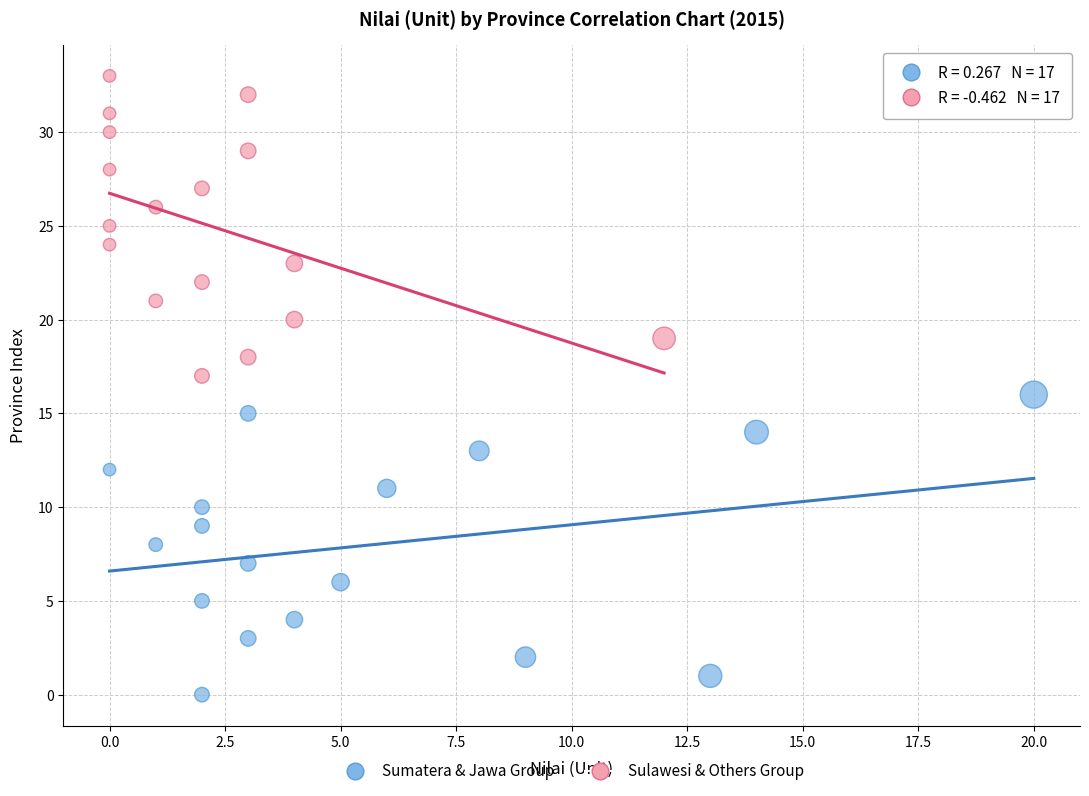

Which series reaches the maximum Y coordinate?

Sulawesi & Others Group